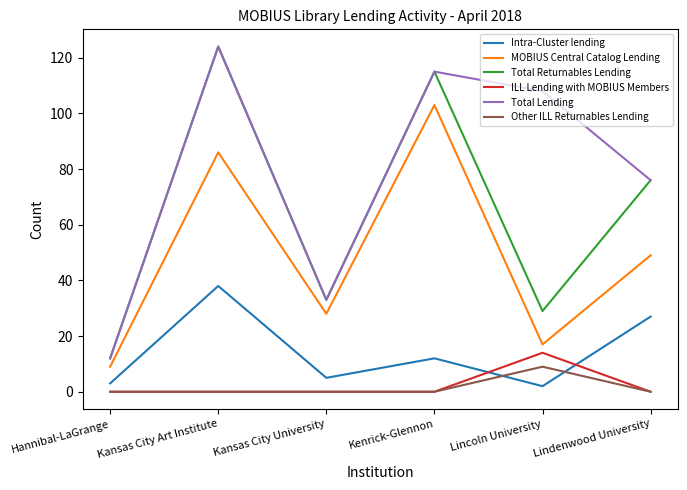

What is the spread (max minus min) of values at Lindenwood University?

76